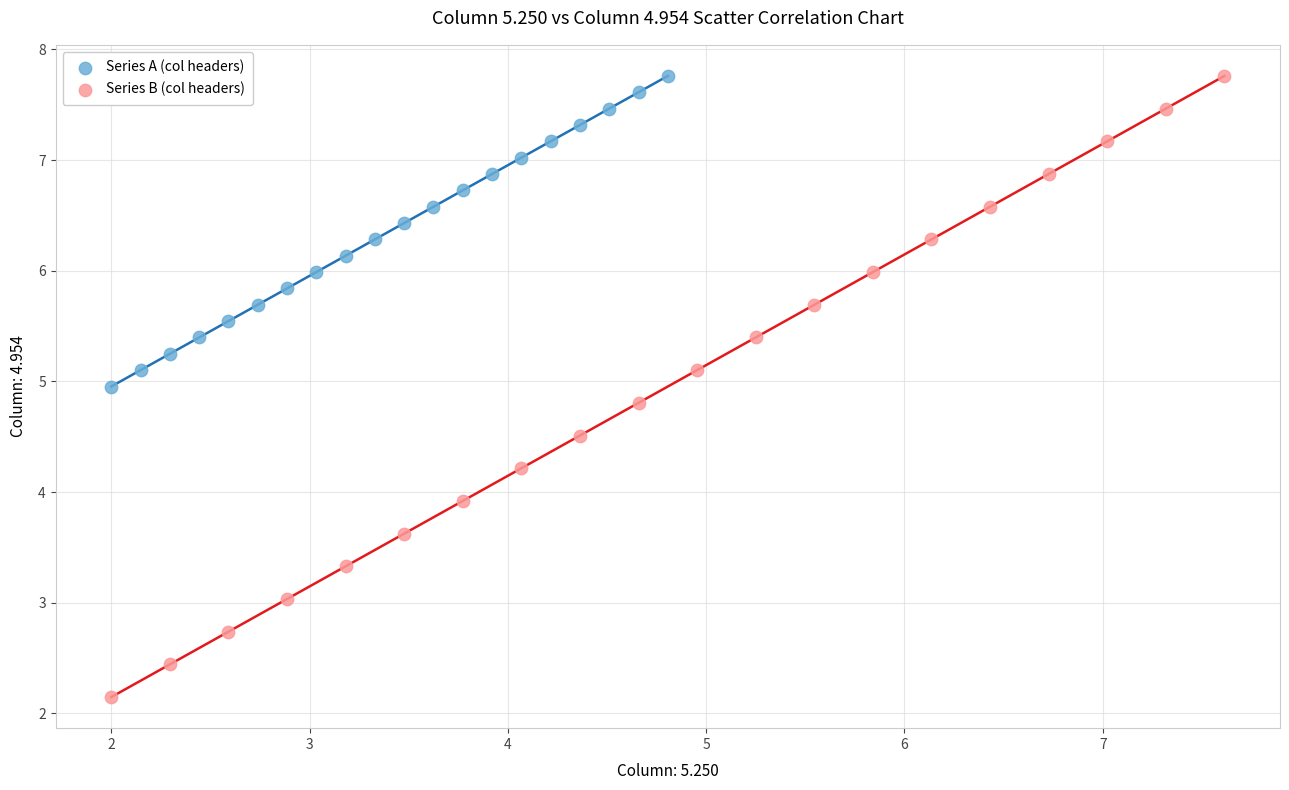

What are all the series names shown in the legend?

Series A (col headers), Series B (col headers)